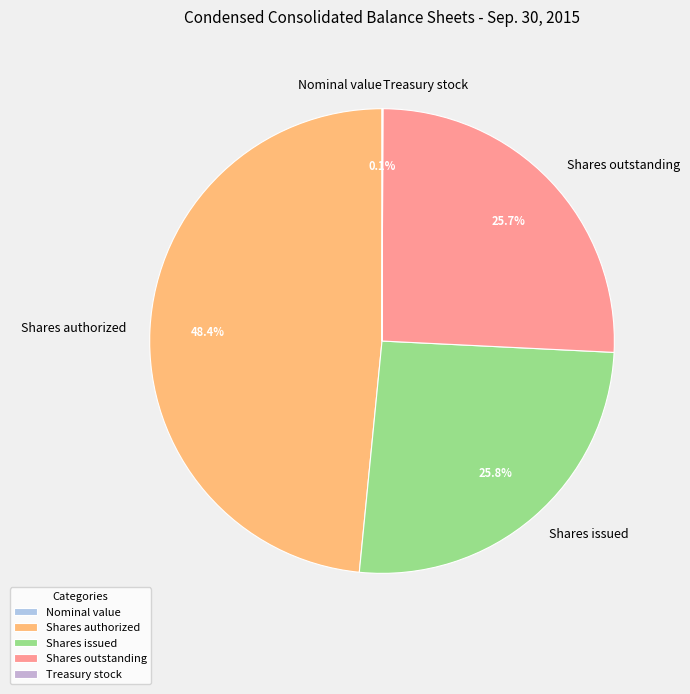

What is the total percentage of Shares issued and Shares authorized?

74.2%